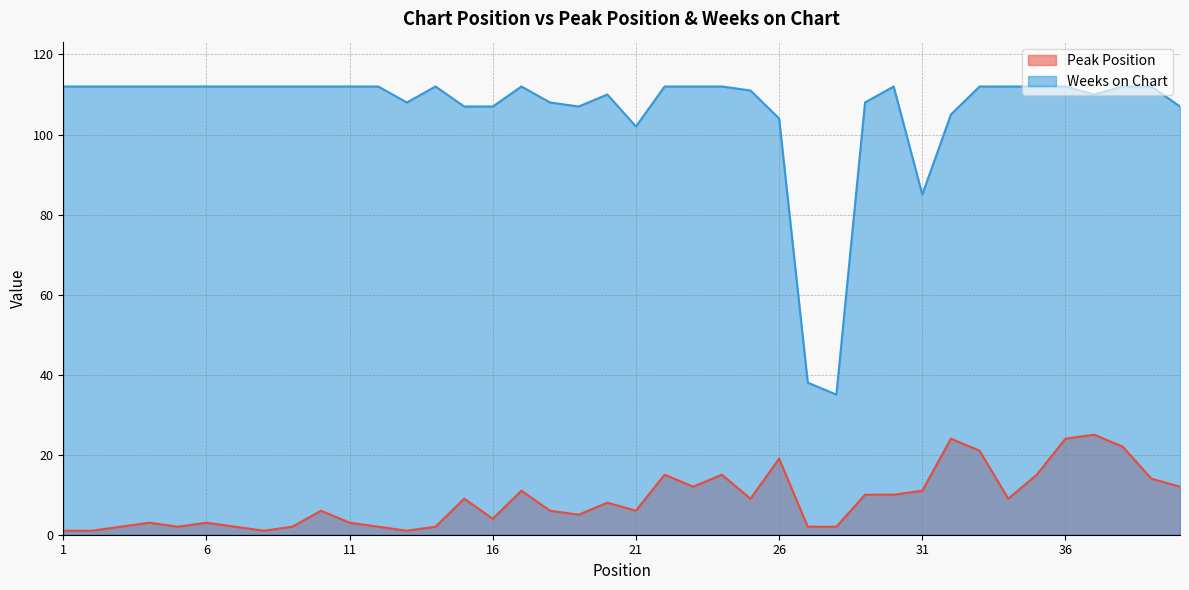

How many interior local peaks does the Peak Position series have?

11